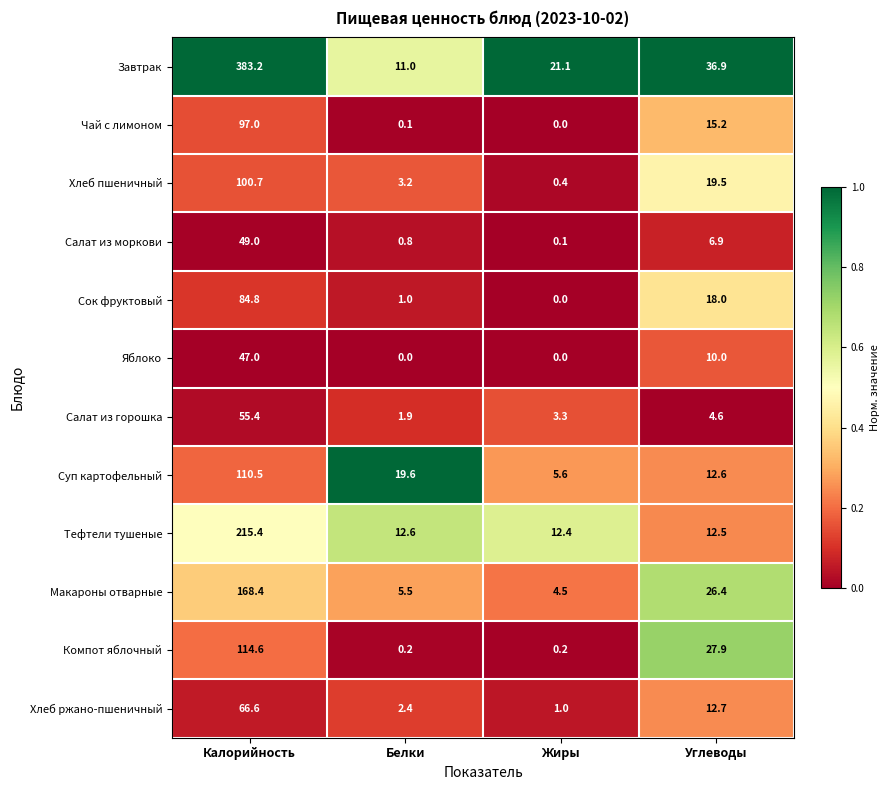

Read the Макароны отварные value at Калорийность.

168.4